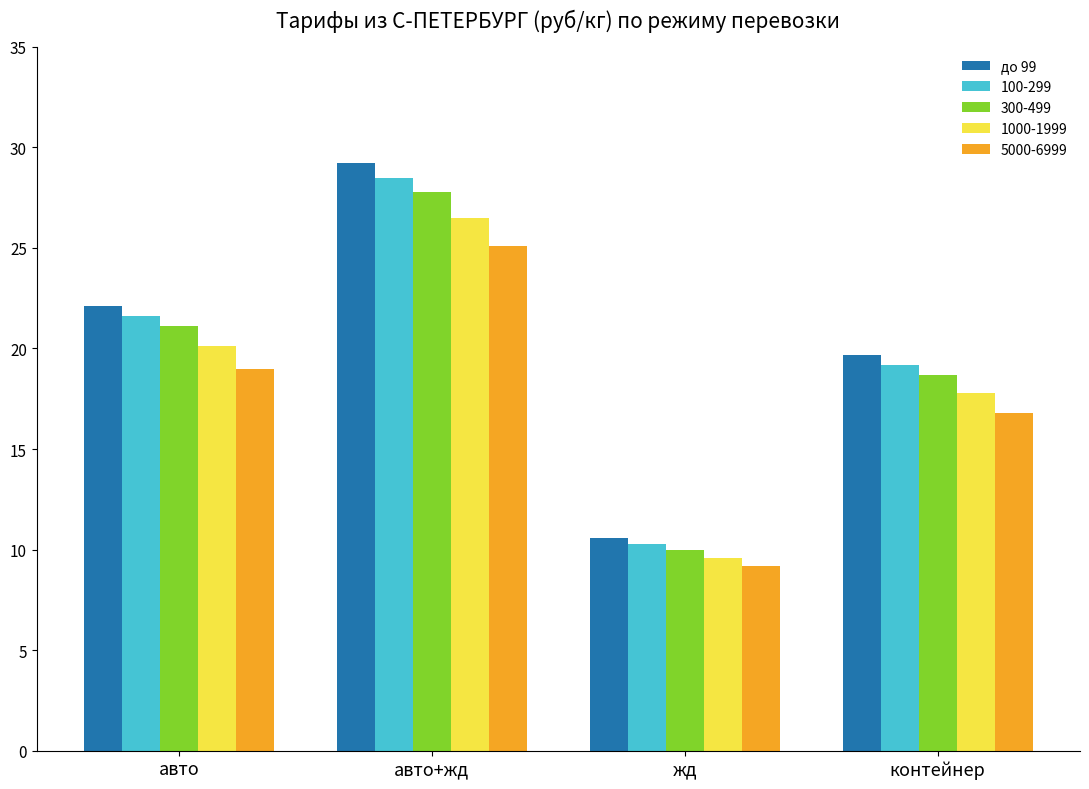

What is the label of the 1st bar from the left?

авто